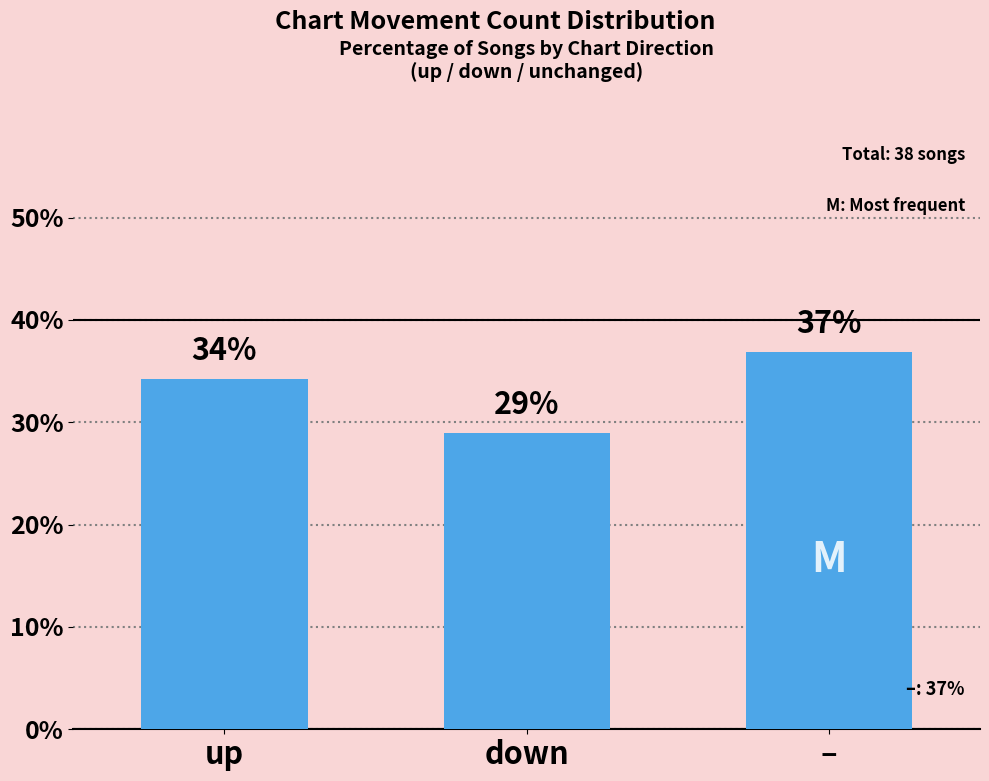

What is the difference between the values at up and –?

2.6